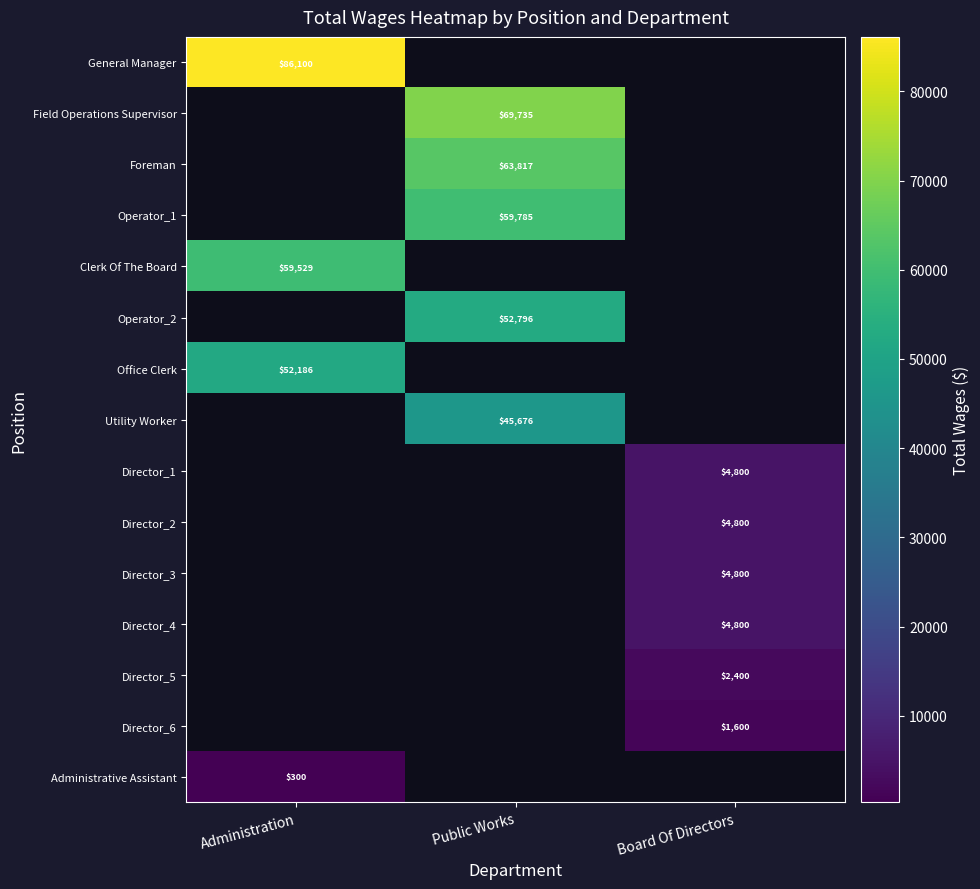

True or false: Foreman has a value of 63817 at Public Works.

True